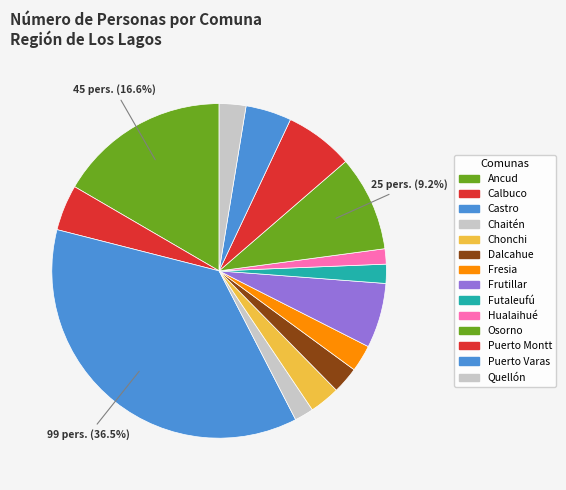

Rank the categories by value from lowest to highest.

Hualaihué, Chaitén, Futaleufú, Dalcahue, Fresia, Quellón, Chonchi, Calbuco, Puerto Varas, Frutillar, Puerto Montt, Osorno, Ancud, Castro